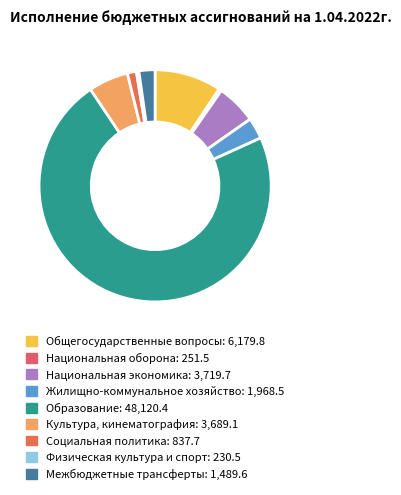

Between Социальная политика and Межбюджетные трансферты, which is larger?

Межбюджетные трансферты